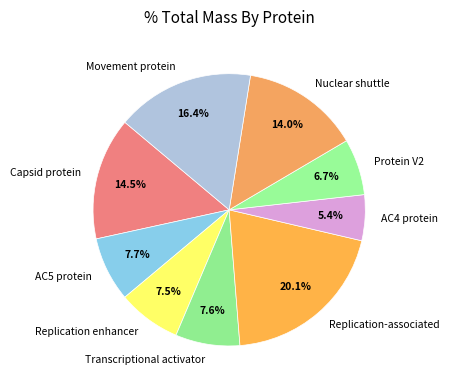

Is it true that Protein V2 is 7% of the pie?

True